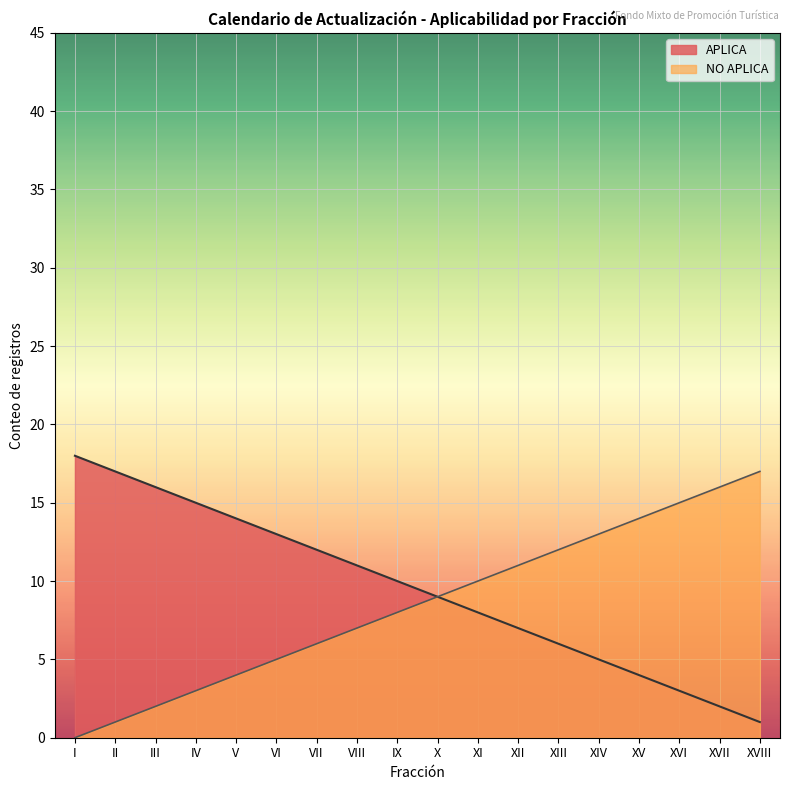

Rank the series at VI from lowest to highest value.

NO APLICA, APLICA